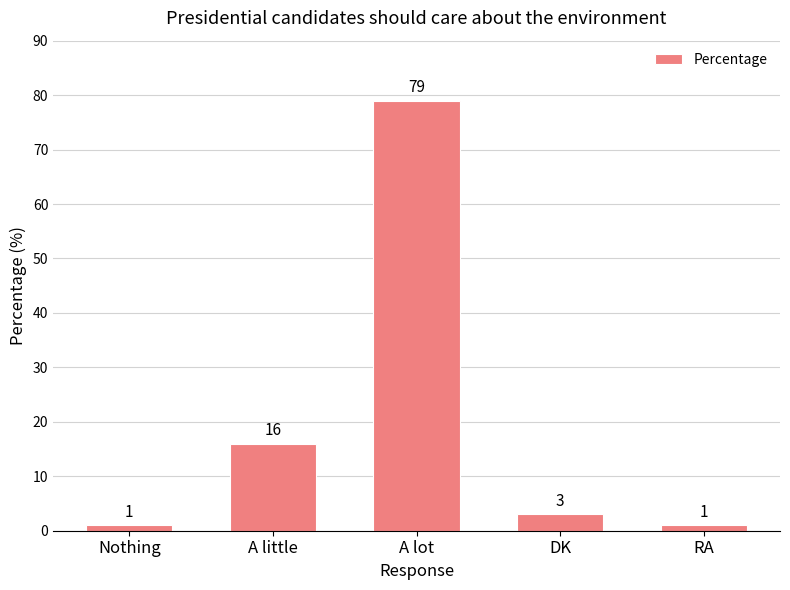

How many series are shown in this chart?

1